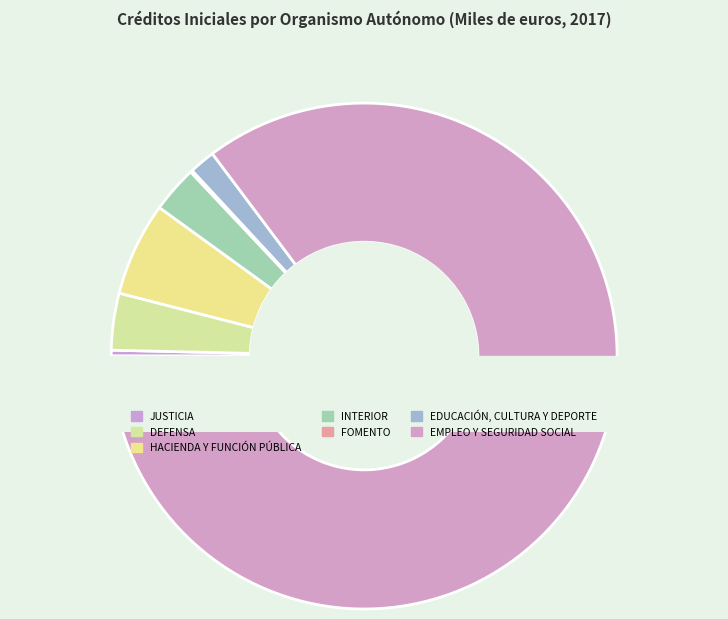

Which slice is the largest?

EMPLEO Y SEGURIDAD SOCIAL